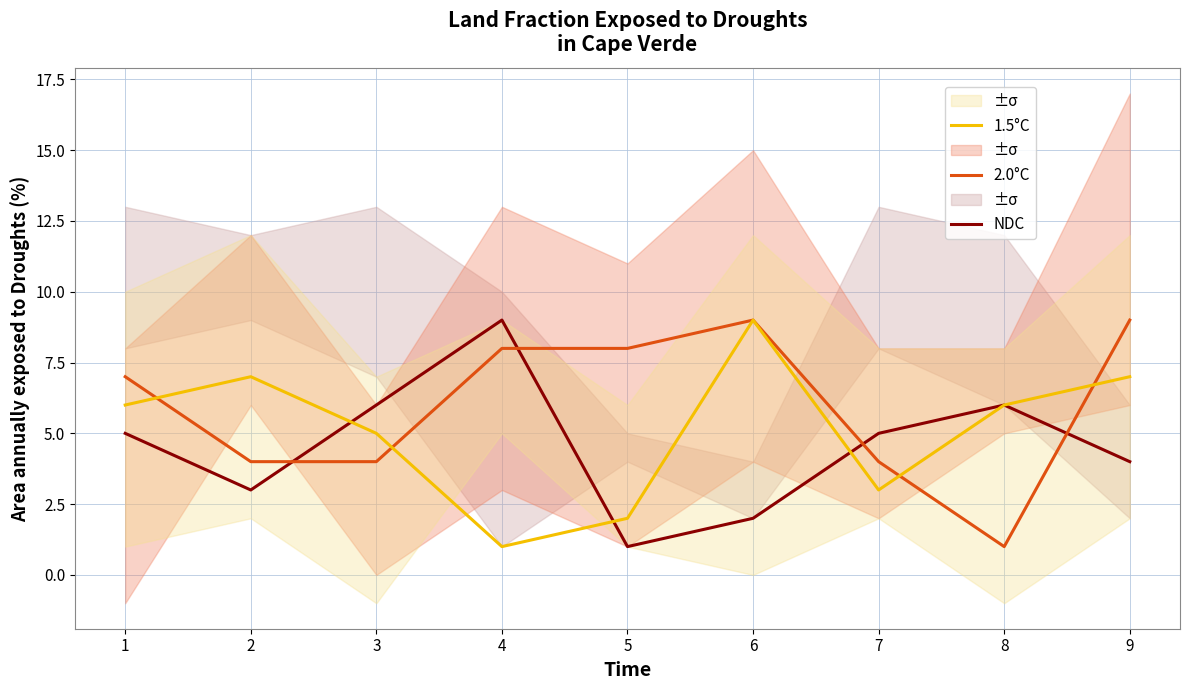

Which series has the widest spread of values?

NDC